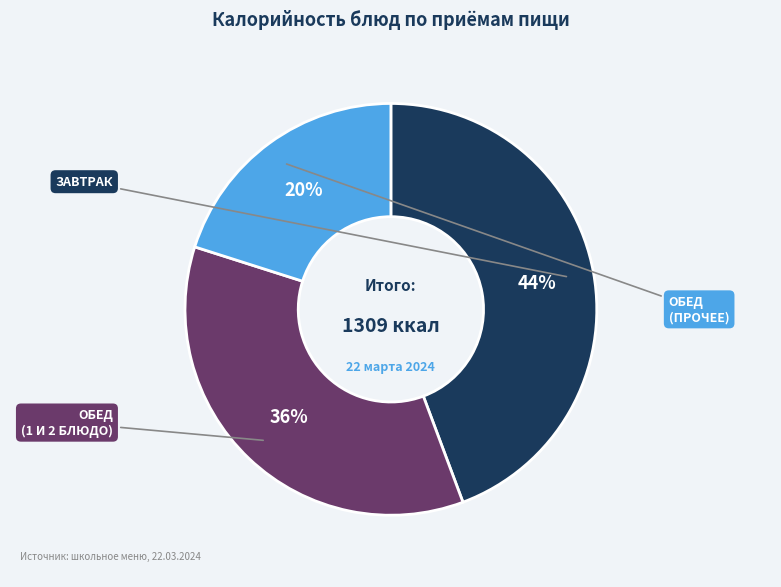

To the nearest percent, what is the average slice percentage?

33%